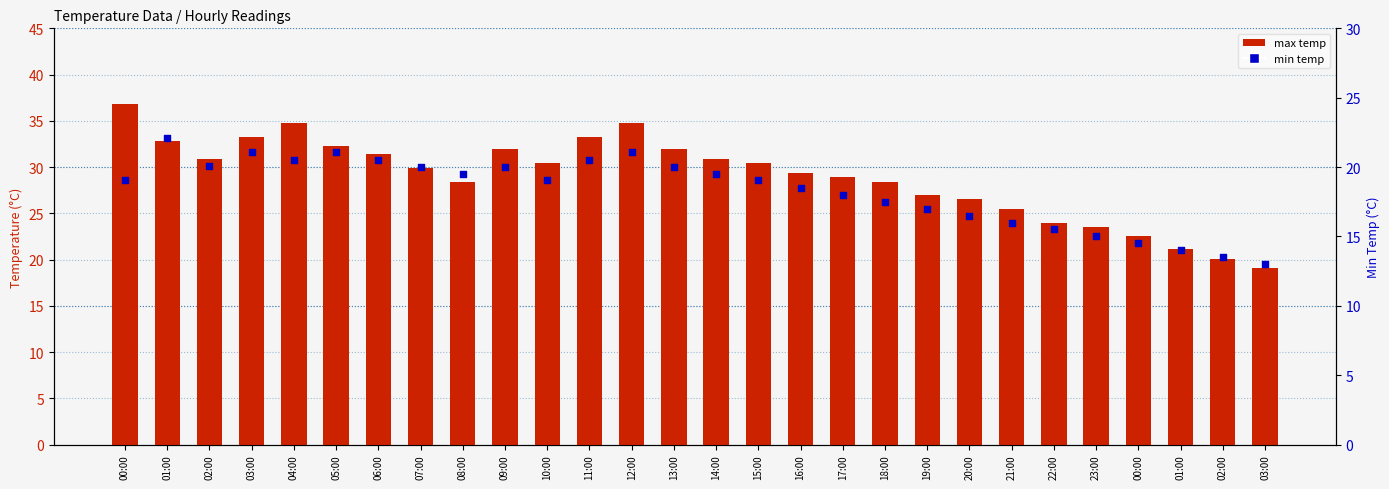

What is the total value across all series at 20:00?

43.0